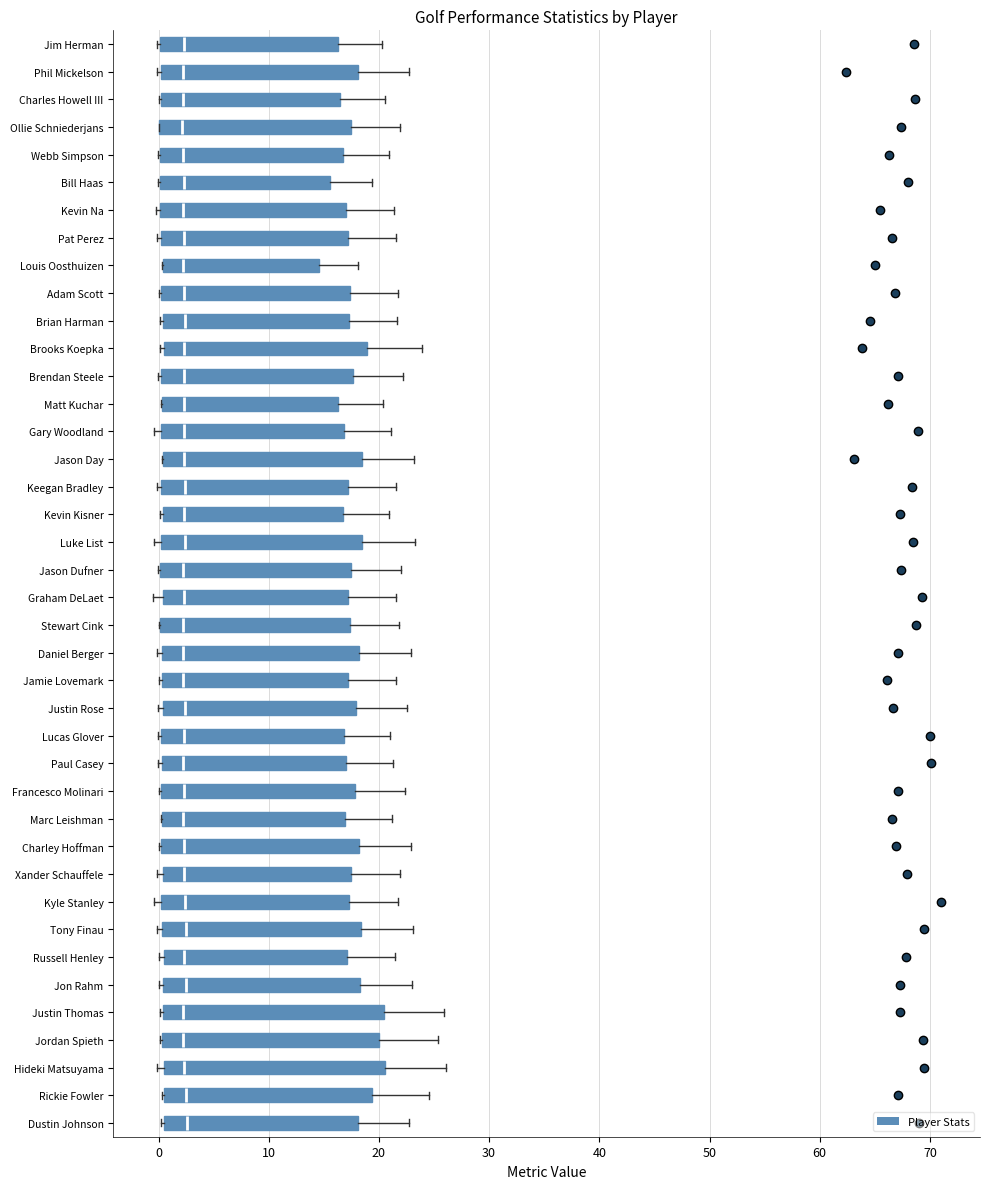

Reading bottom to top, transcribe this box plot: for each box, give where its median line is, the range the box spans, and where its two whiskers end, as read against the x-axis. The values are not printed on the chart, so give them approximately, as read against the axis.

Dustin Johnson: median 3, box 0 to 18, whiskers 0 to 23
Rickie Fowler: median 2, box 1 to 19, whiskers 0 to 25
Hideki Matsuyama: median 2, box 0 to 21, whiskers 0 (just left of the box's left edge) to 26
Jordan Spieth: median 2, box 0 to 20, whiskers 0 to 25
Justin Thomas: median 2, box 0 to 20, whiskers 0 to 26
Jon Rahm: median 3, box 0 to 18, whiskers 0 (just left of the box's left edge) to 23
Russell Henley: median 2, box 0 to 17, whiskers 0 (just left of the box's left edge) to 21
Tony Finau: median 3, box 0 to 18, whiskers 0 (just left of the box's left edge) to 23
Kyle Stanley: median 2, box 0 to 17, whiskers 0 (just left of the box's left edge) to 22
Xander Schauffele: median 2, box 0 to 17, whiskers 0 (just left of the box's left edge) to 22
Charley Hoffman: median 2, box 0 to 18, whiskers 0 to 23
Marc Leishman: median 2, box 0 to 17, whiskers 0 to 21
Francesco Molinari: median 2, box 0 to 18, whiskers 0 to 22
Paul Casey: median 2, box 0 to 17, whiskers 0 (just left of the box's left edge) to 21
Lucas Glover: median 2, box 0 to 17, whiskers 0 to 21
Justin Rose: median 2, box 0 to 18, whiskers 0 (just left of the box's left edge) to 23
Jamie Lovemark: median 2, box 0 to 17, whiskers 0 to 22
Daniel Berger: median 2, box 0 to 18, whiskers 0 (just left of the box's left edge) to 23
Stewart Cink: median 2, box 0 to 17, whiskers 0 to 22
Graham DeLaet: median 2, box 0 to 17, whiskers -1 to 22
Jason Dufner: median 2, box 0 to 17, whiskers 0 to 22
Luke List: median 2, box 0 to 18, whiskers 0 (just left of the box's left edge) to 23
Kevin Kisner: median 2, box 0 to 17, whiskers 0 (just left of the box's left edge) to 21
Keegan Bradley: median 2, box 0 to 17, whiskers 0 (just left of the box's left edge) to 22
Jason Day: median 2, box 0 to 18, whiskers 0 to 23
Gary Woodland: median 2, box 0 to 17, whiskers 0 (just left of the box's left edge) to 21
Matt Kuchar: median 2, box 0 to 16, whiskers 0 to 20
Brendan Steele: median 2, box 0 to 18, whiskers 0 (just left of the box's left edge) to 22
Brooks Koepka: median 2, box 0 to 19, whiskers 0 (just left of the box's left edge) to 24
Brian Harman: median 2, box 0 to 17, whiskers 0 to 22
Adam Scott: median 2, box 0 to 17, whiskers 0 to 22
Louis Oosthuizen: median 2, box 0 to 15, whiskers 0 to 18
Pat Perez: median 2, box 0 to 17, whiskers 0 (just left of the box's left edge) to 22
Kevin Na: median 2, box 0 to 17, whiskers 0 (just left of the box's left edge) to 21
Bill Haas: median 2, box 0 to 16, whiskers 0 to 19
Webb Simpson: median 2, box 0 to 17, whiskers 0 to 21
Ollie Schniederjans: median 2, box 0 to 17, whiskers 0 to 22
Charles Howell III: median 2, box 0 to 16, whiskers 0 to 21
Phil Mickelson: median 2, box 0 to 18, whiskers 0 (just left of the box's left edge) to 23
Jim Herman: median 2, box 0 to 16, whiskers 0 to 20